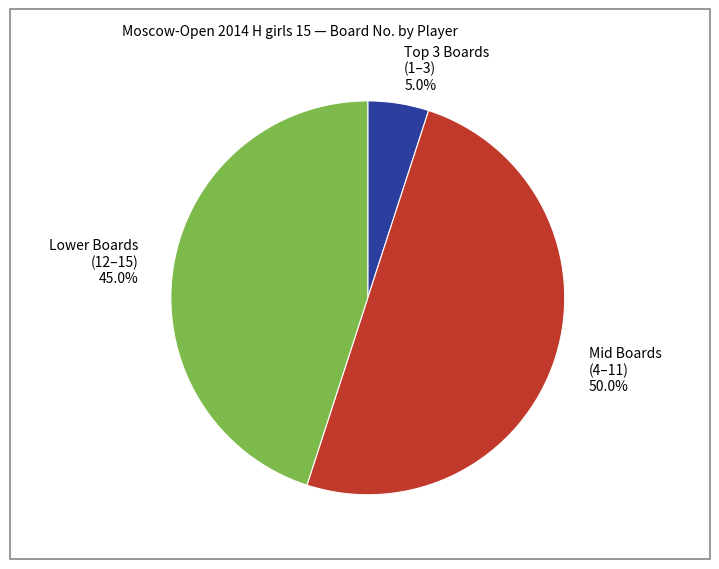

Is Lower Boards (12–15) 45.0% the majority of the pie?

No